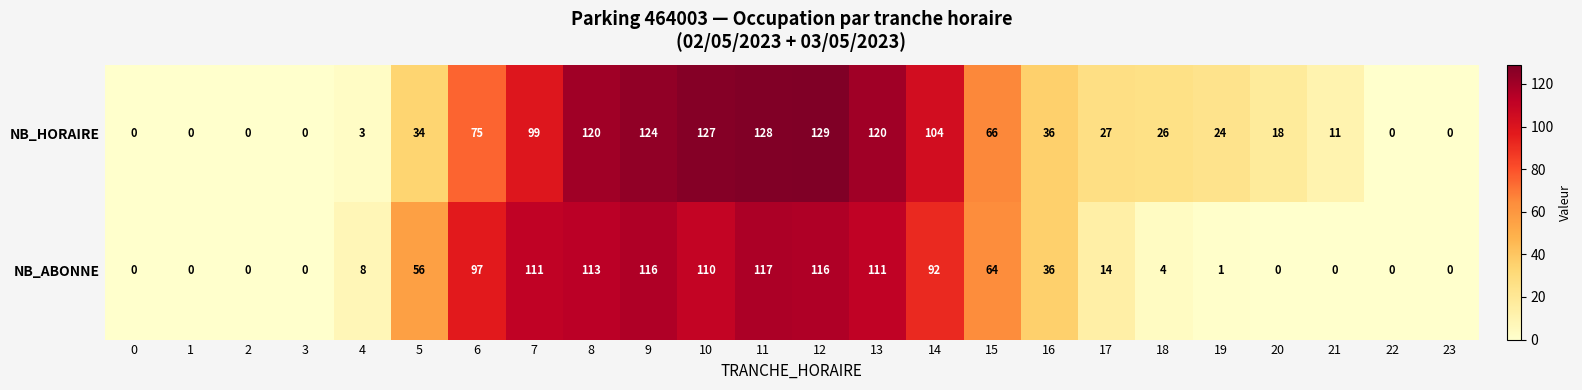

What is the total value across all series at 20?

18